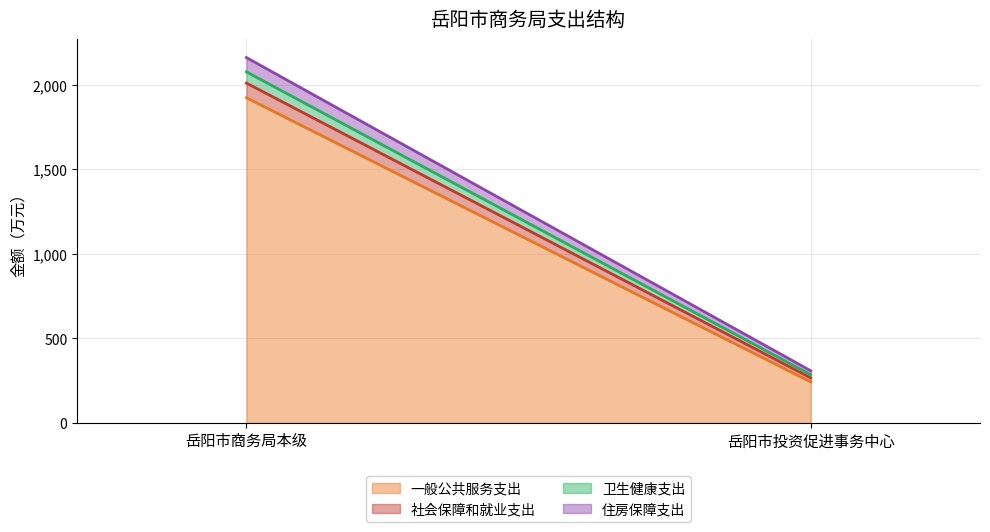

Does the chart display data point markers on the line(s)?

No